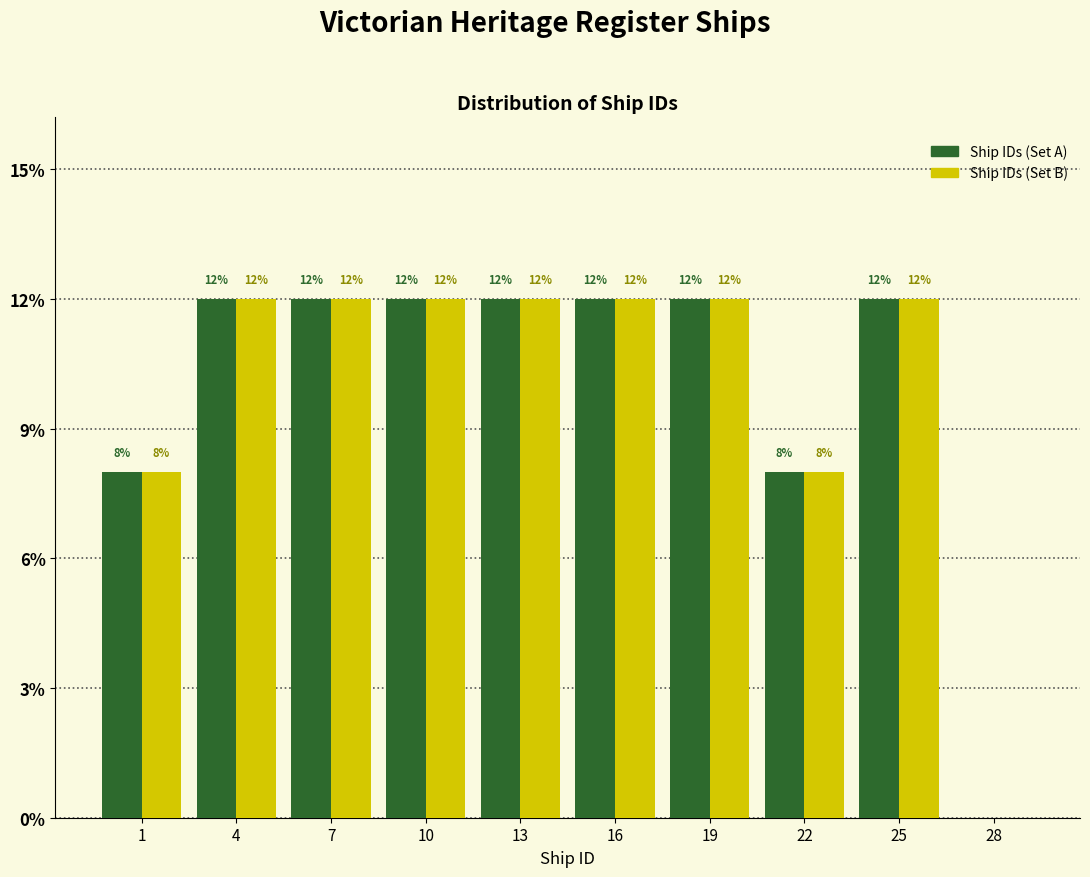

Reading right to left, extract all data points from this chart.

Ship IDs (Set A): 28=0	25=12	22=8	19=12	16=12	13=12	10=12	7=12	4=12	1=8
Ship IDs (Set B): 28=0	25=12	22=8	19=12	16=12	13=12	10=12	7=12	4=12	1=8